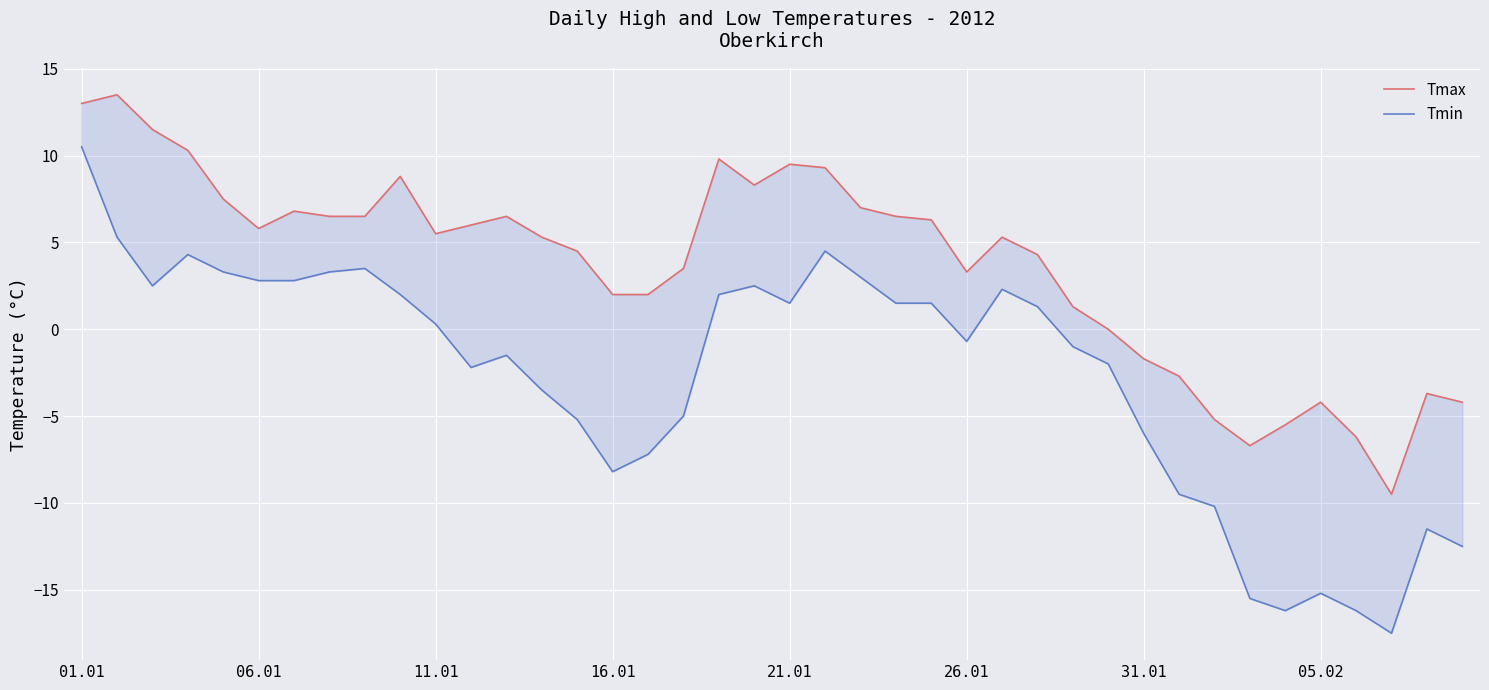

What is the sum of the Tmin values at 36 and 14?

-21.4